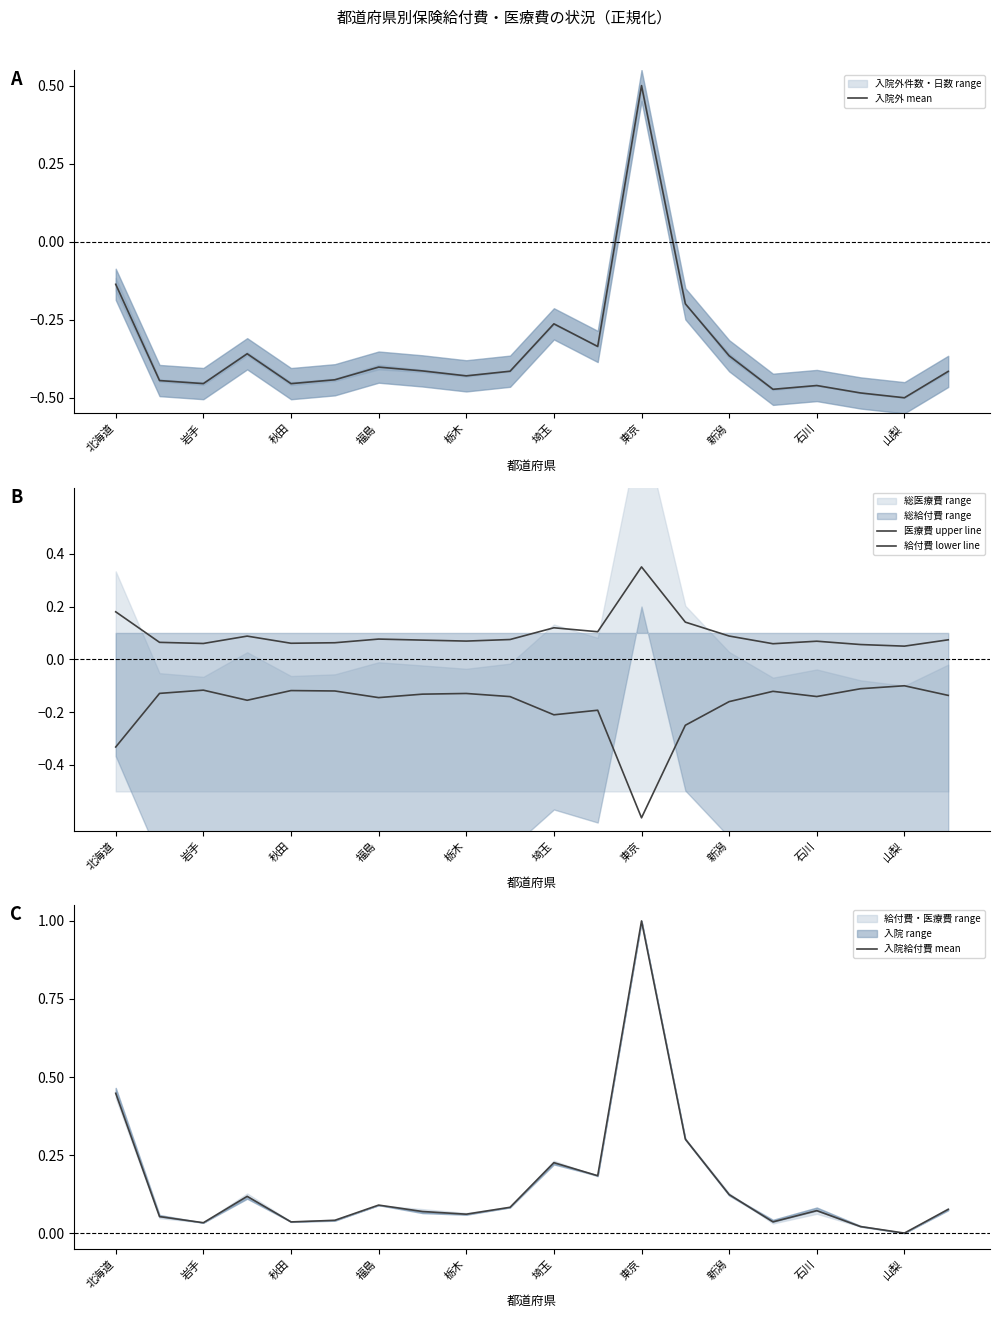

How many interior local valleys does the 医療費 upper line series have?

6